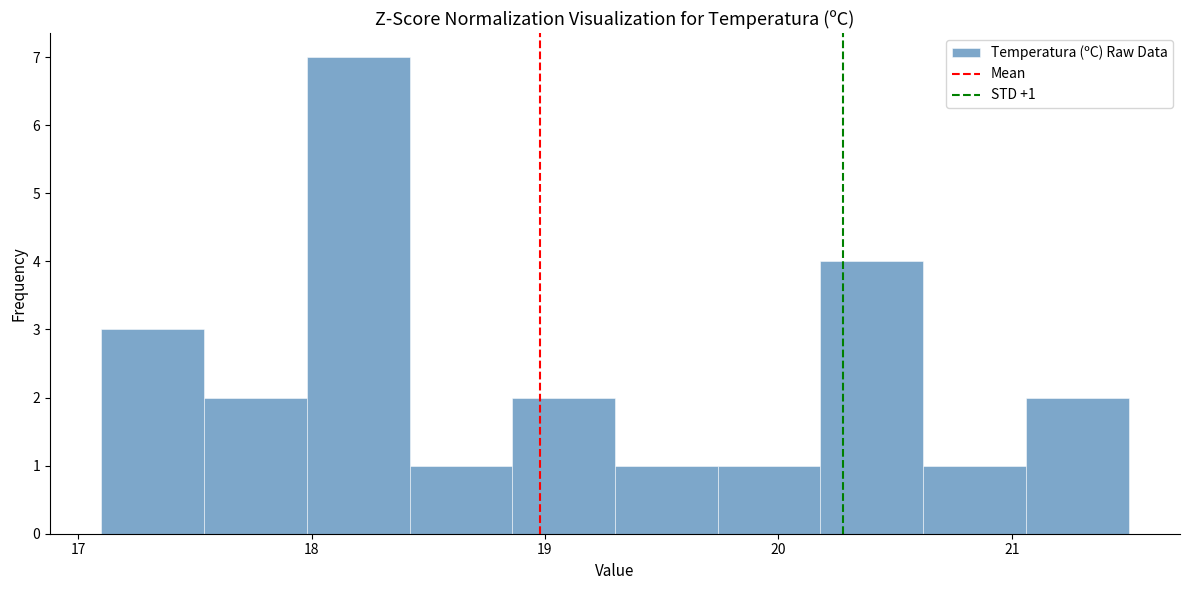

Which range on the x-axis has the tallest bar?

17.98 to 18.42